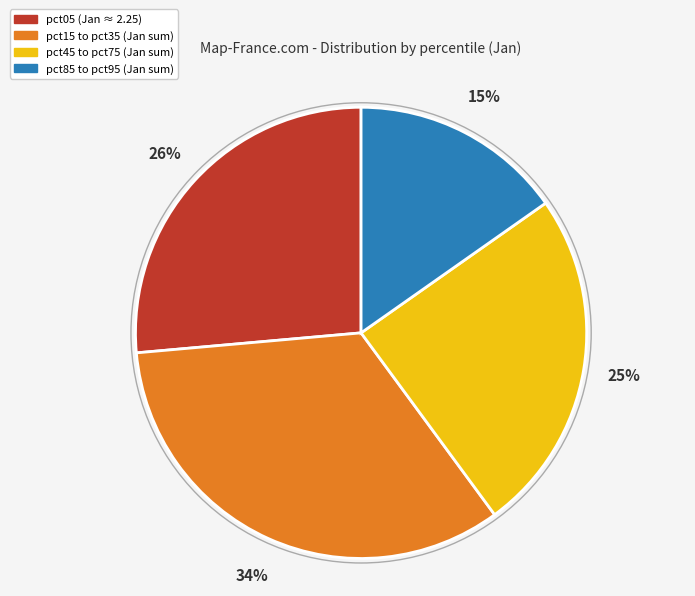

Is there any slice that represents more than half of the pie?

No